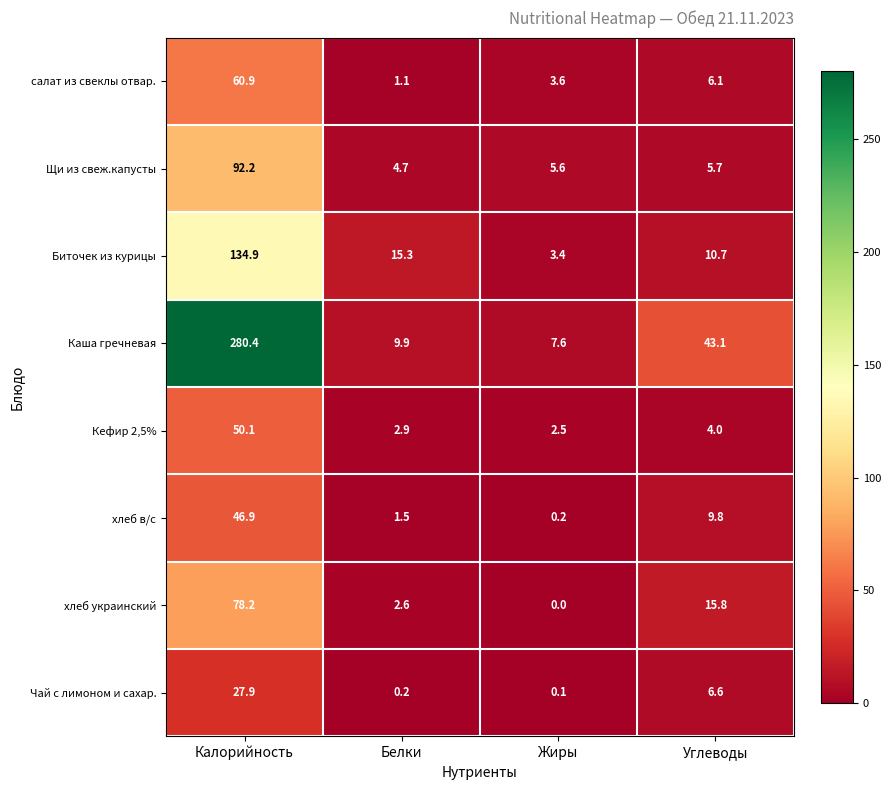

Count the number of data series in this chart.

8